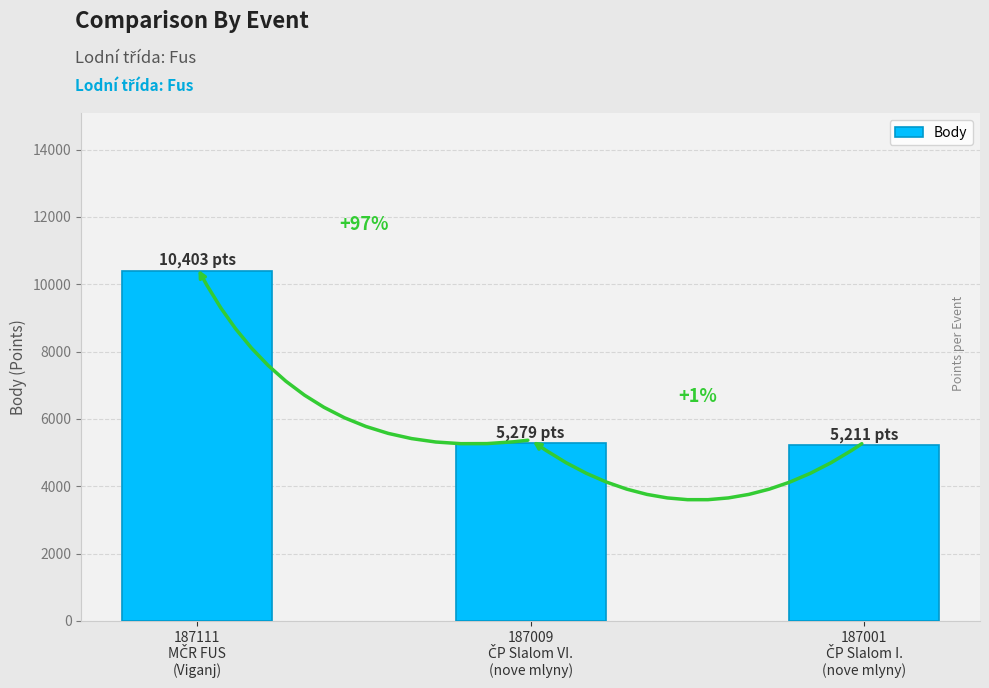

How many bars are there in total?

3